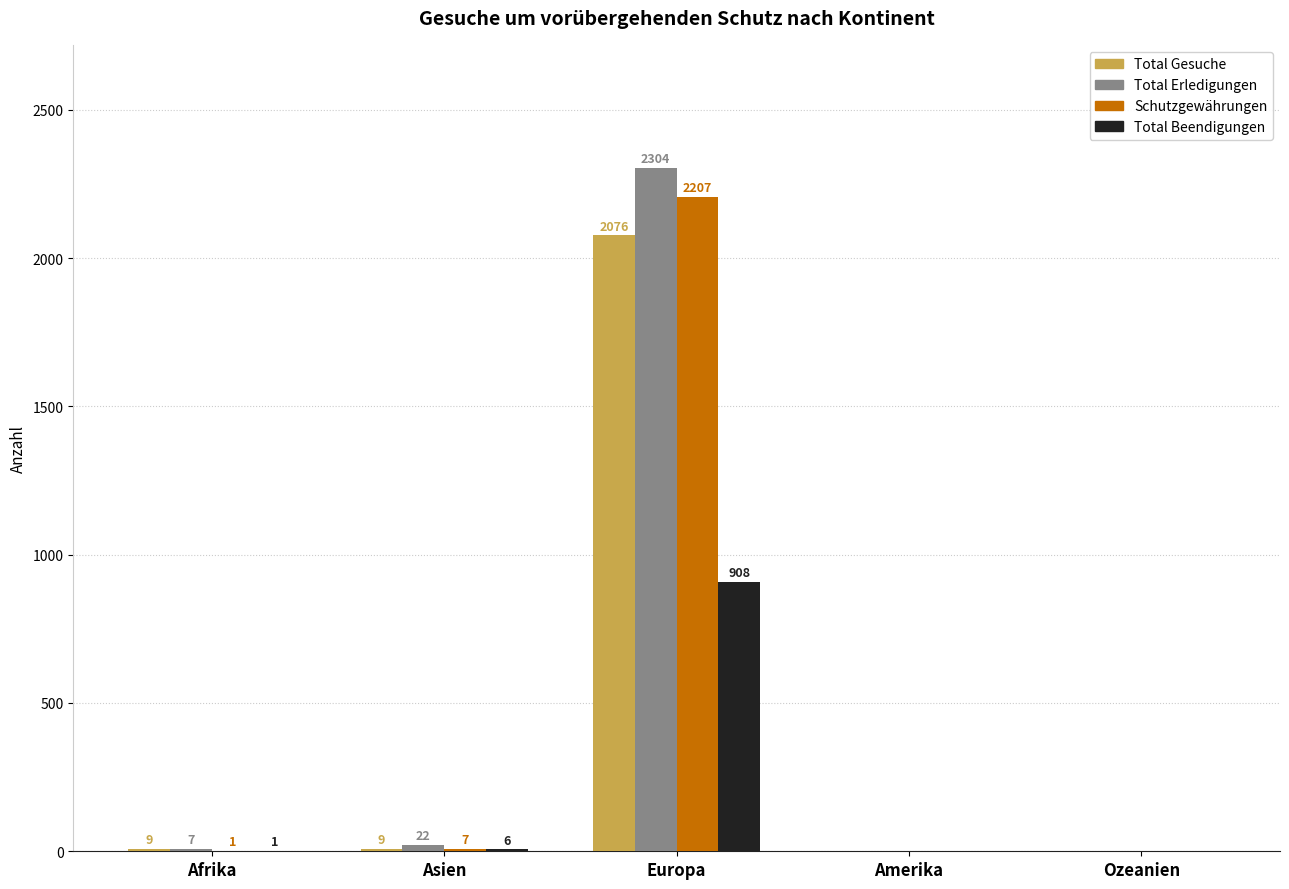

Reading left to right, list all the values displayed in this chart.

Total Gesuche: 9	9	2076	0	0
Total Erledigungen: 7	22	2304	0	0
Schutzgewährungen: 1	7	2207	0	0
Total Beendigungen: 1	6	908	0	0